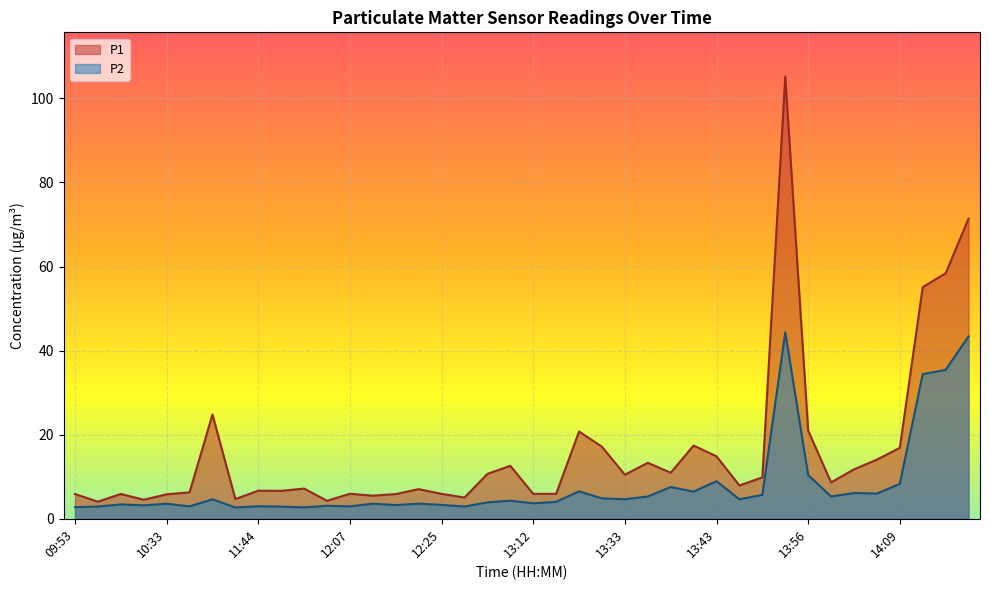

How many values in the P2 series exceed 4?

21